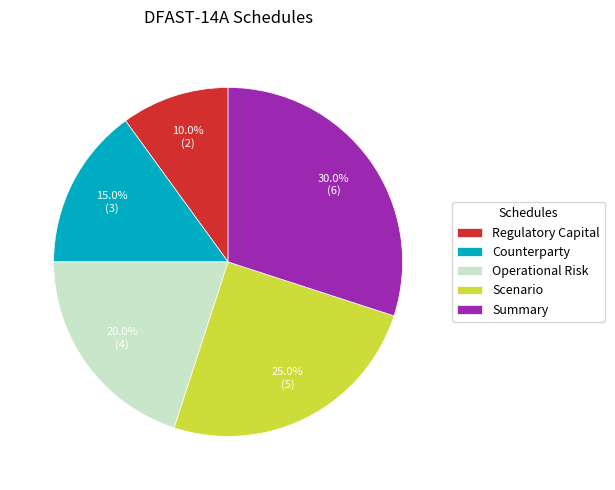

Between Counterparty and Regulatory Capital, which is larger?

Counterparty